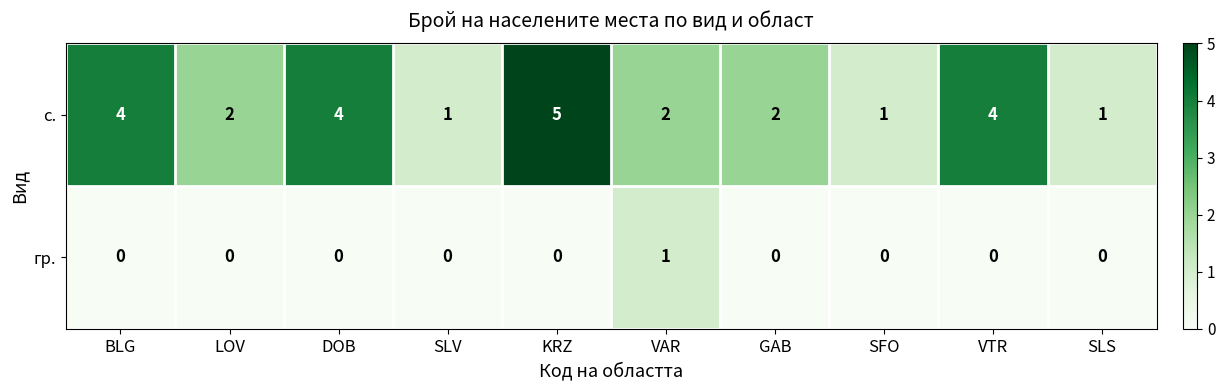

Count the гр. values in the range 0 to 1.

10